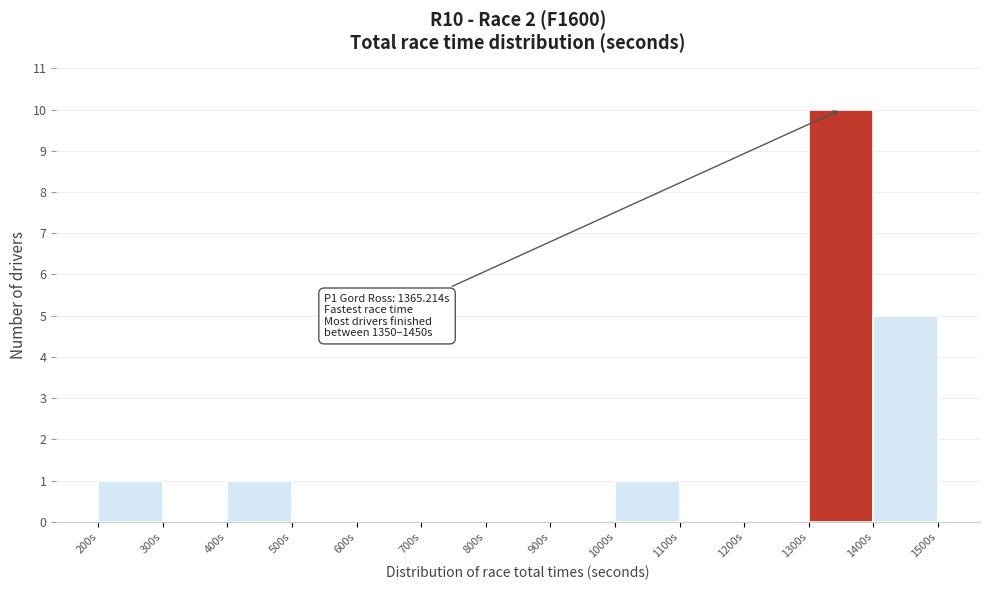

Over which range of the x-axis is the bar tallest?

1300 to 1400